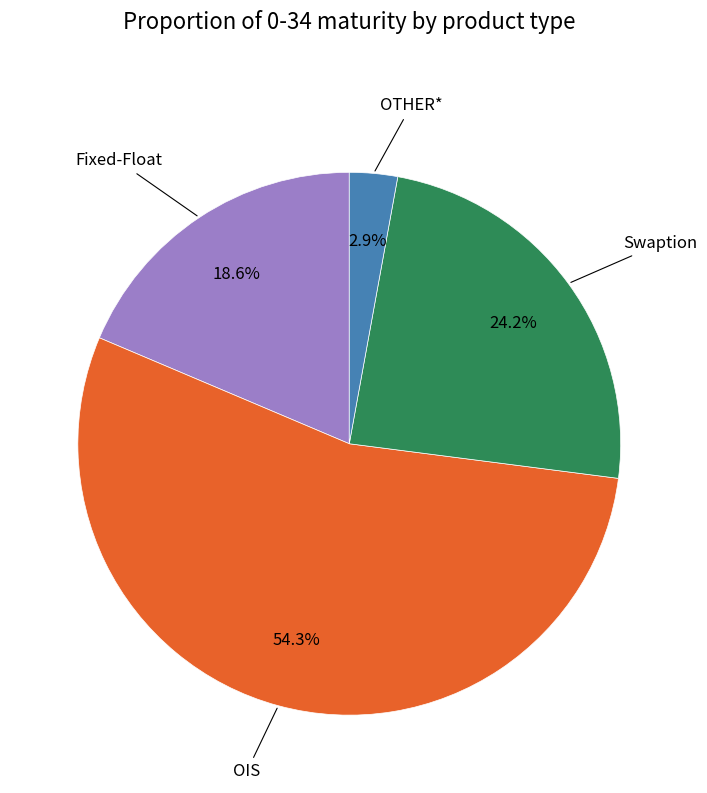

How many segments does this pie chart have?

4